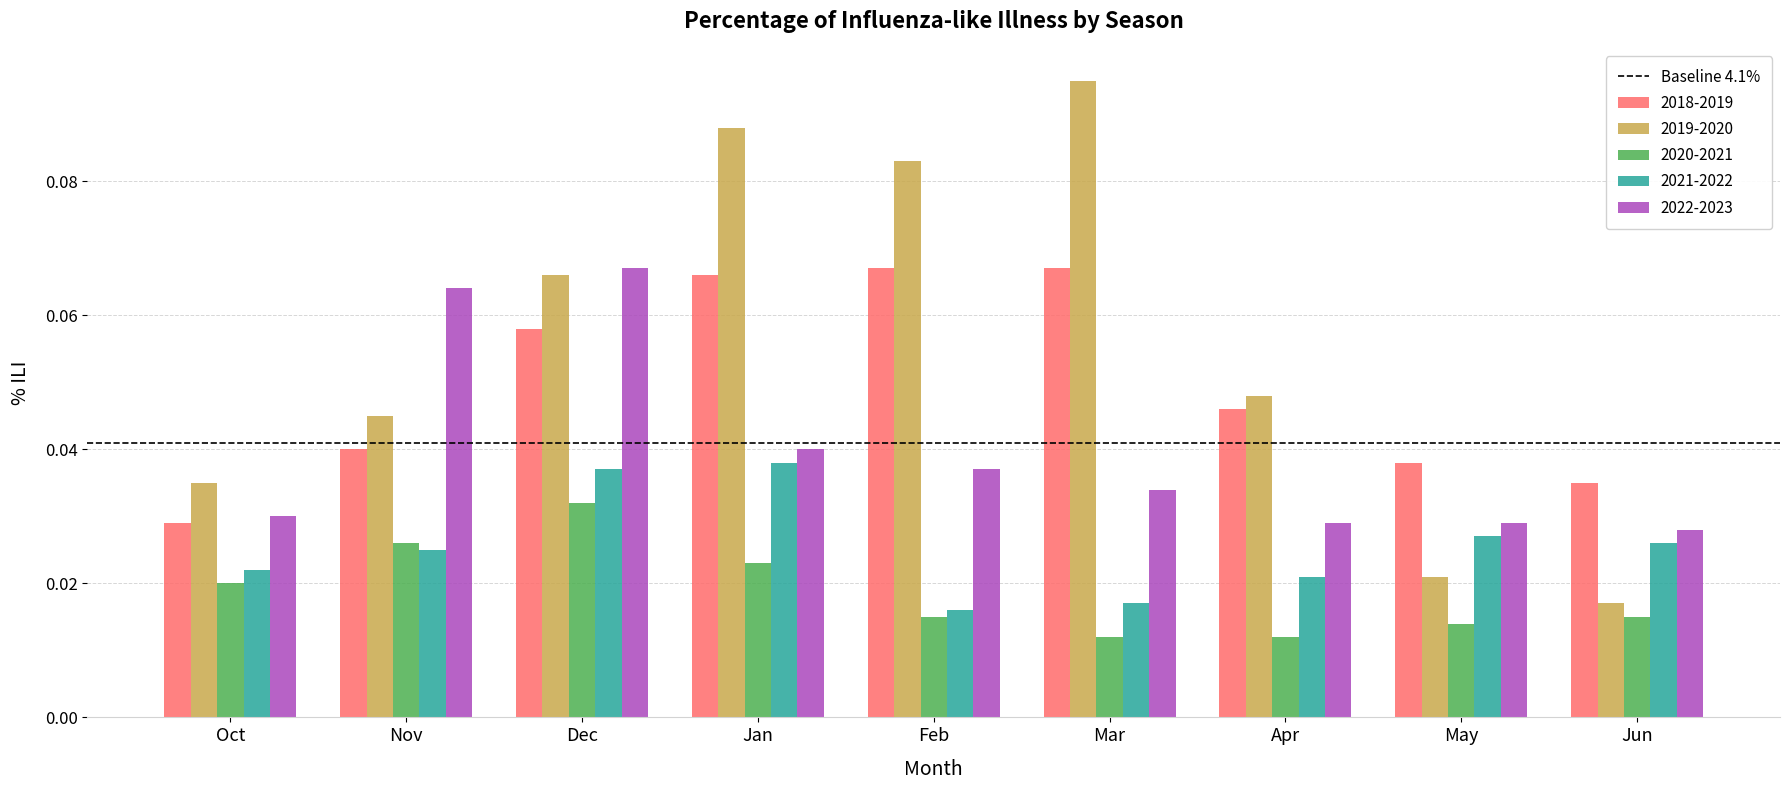

List the series in order of their overall mean, lowest first.

2020-2021, 2021-2022, 2022-2023, 2018-2019, 2019-2020